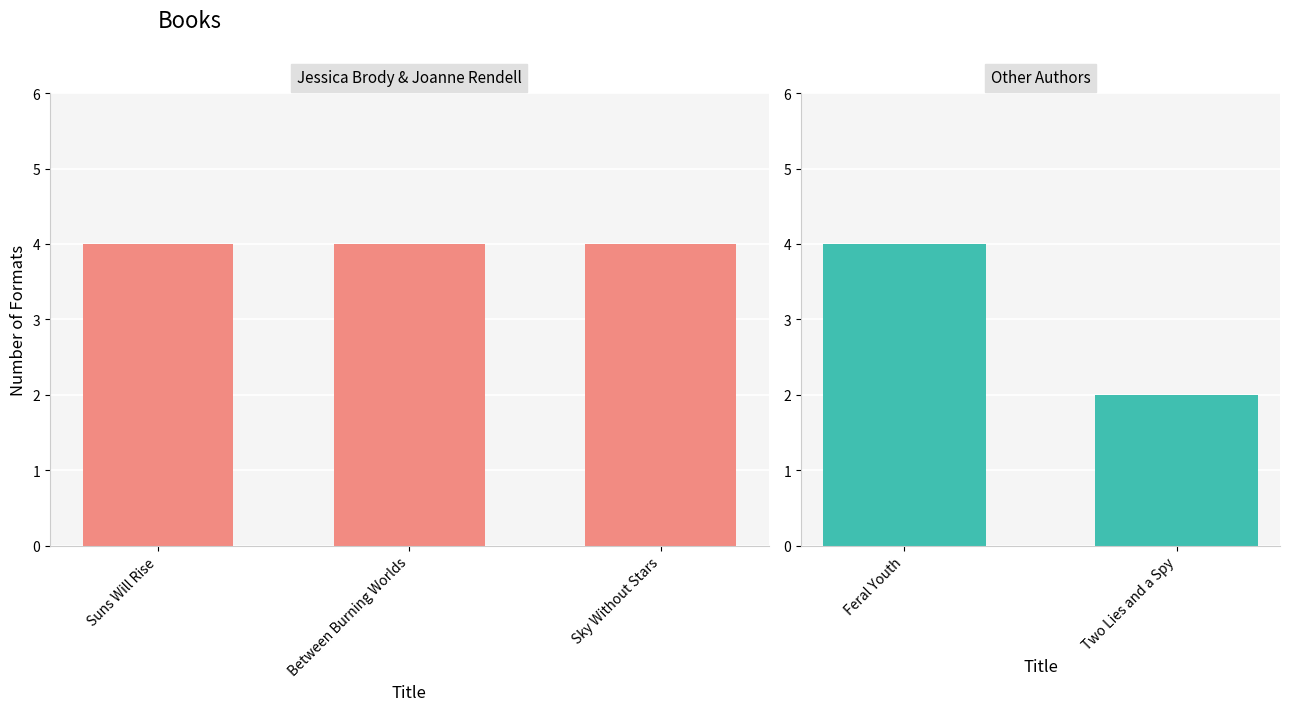

What is the minimum value shown in the chart?

2